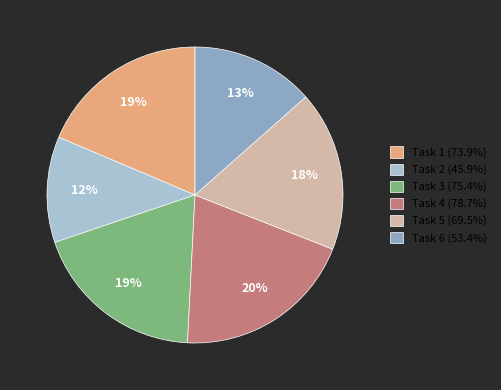

Is the sum of Task 5 (69.5%) and Task 2 (45.9%) greater than half?

No